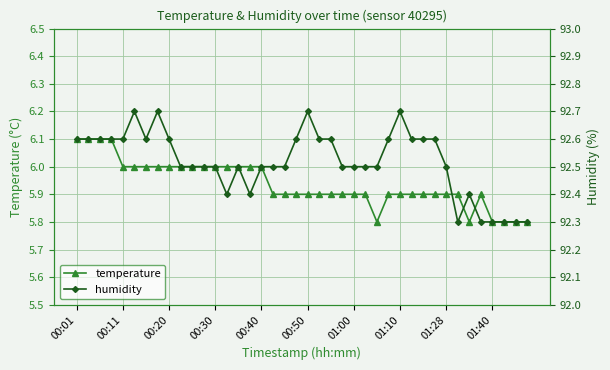

What is the maximum value for temperature?

6.1